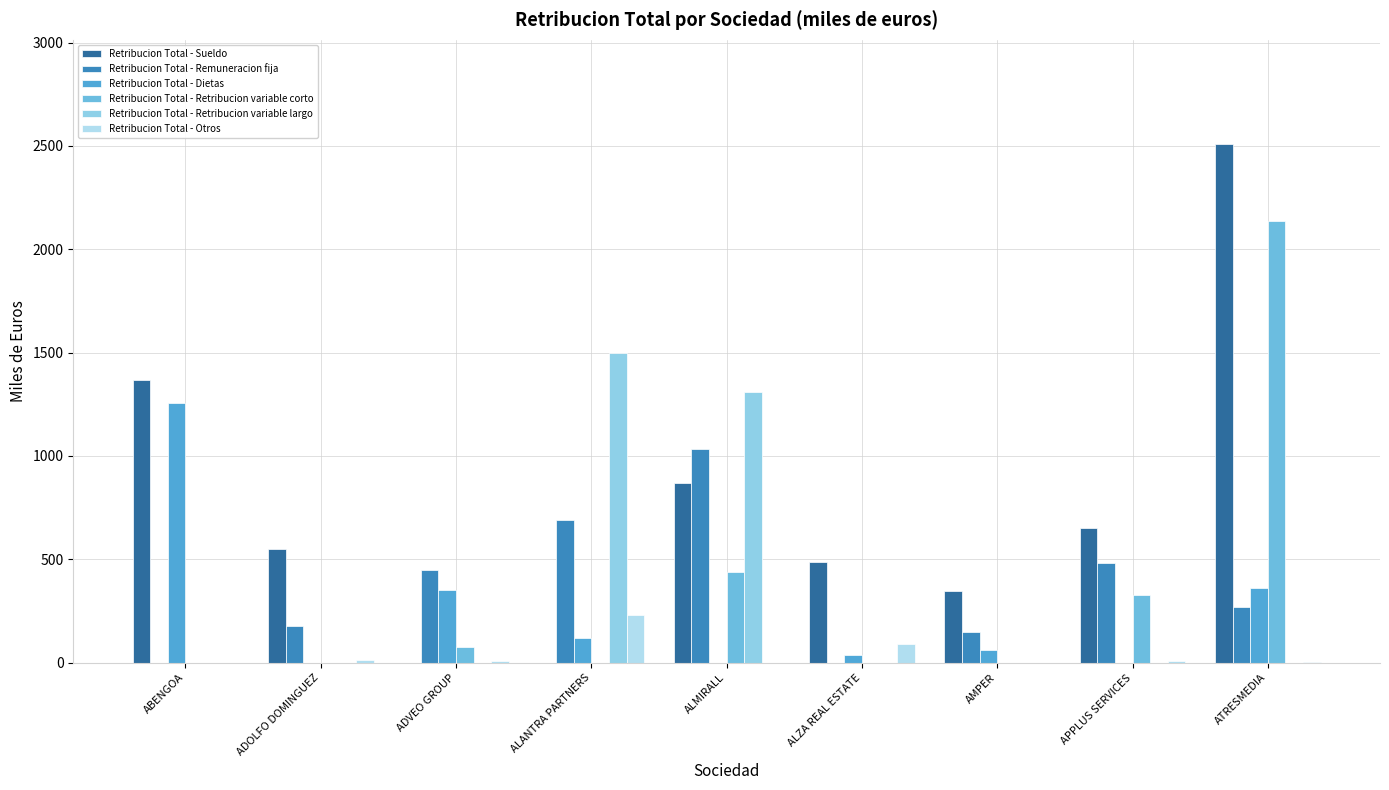

How many series are shown in this chart?

6